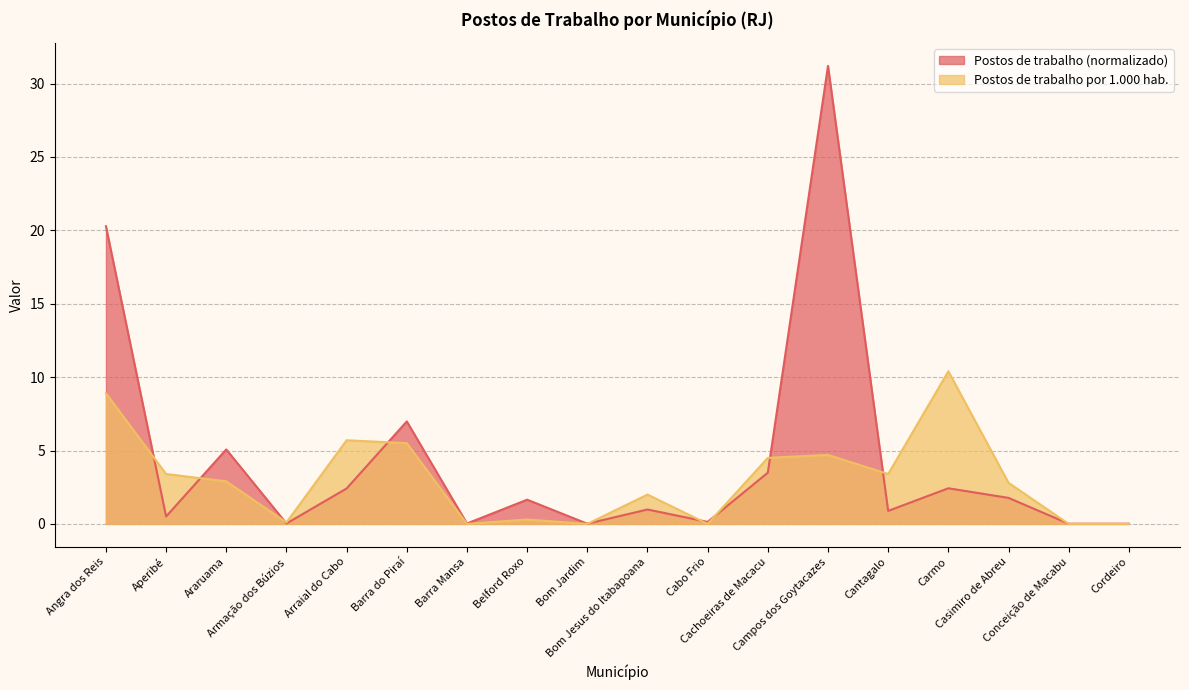

True or false: Postos de trabalho por 1.000 hab. has a value of 6.4 at Cordeiro.

False